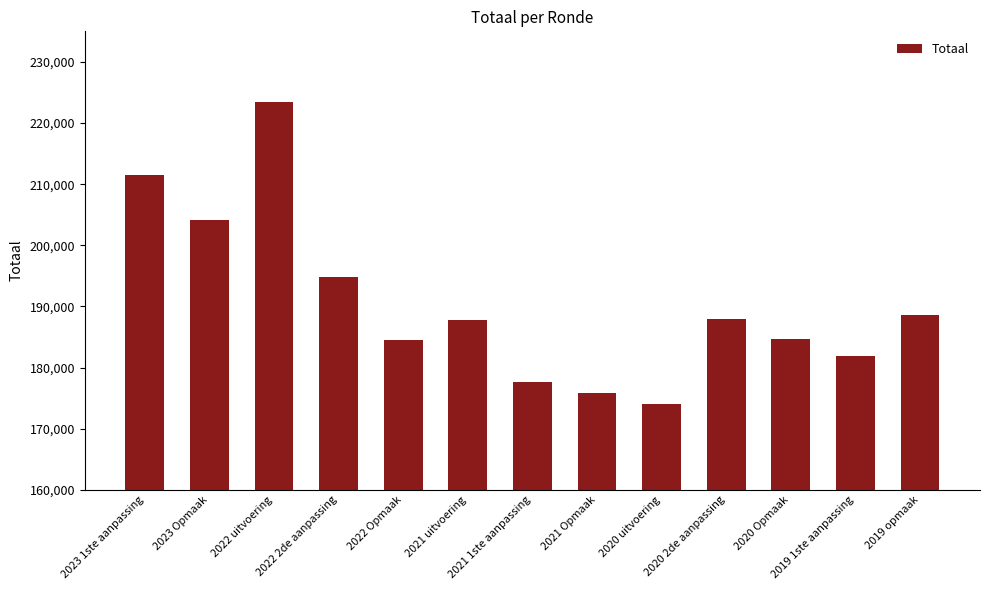

How many bars are there in total?

13